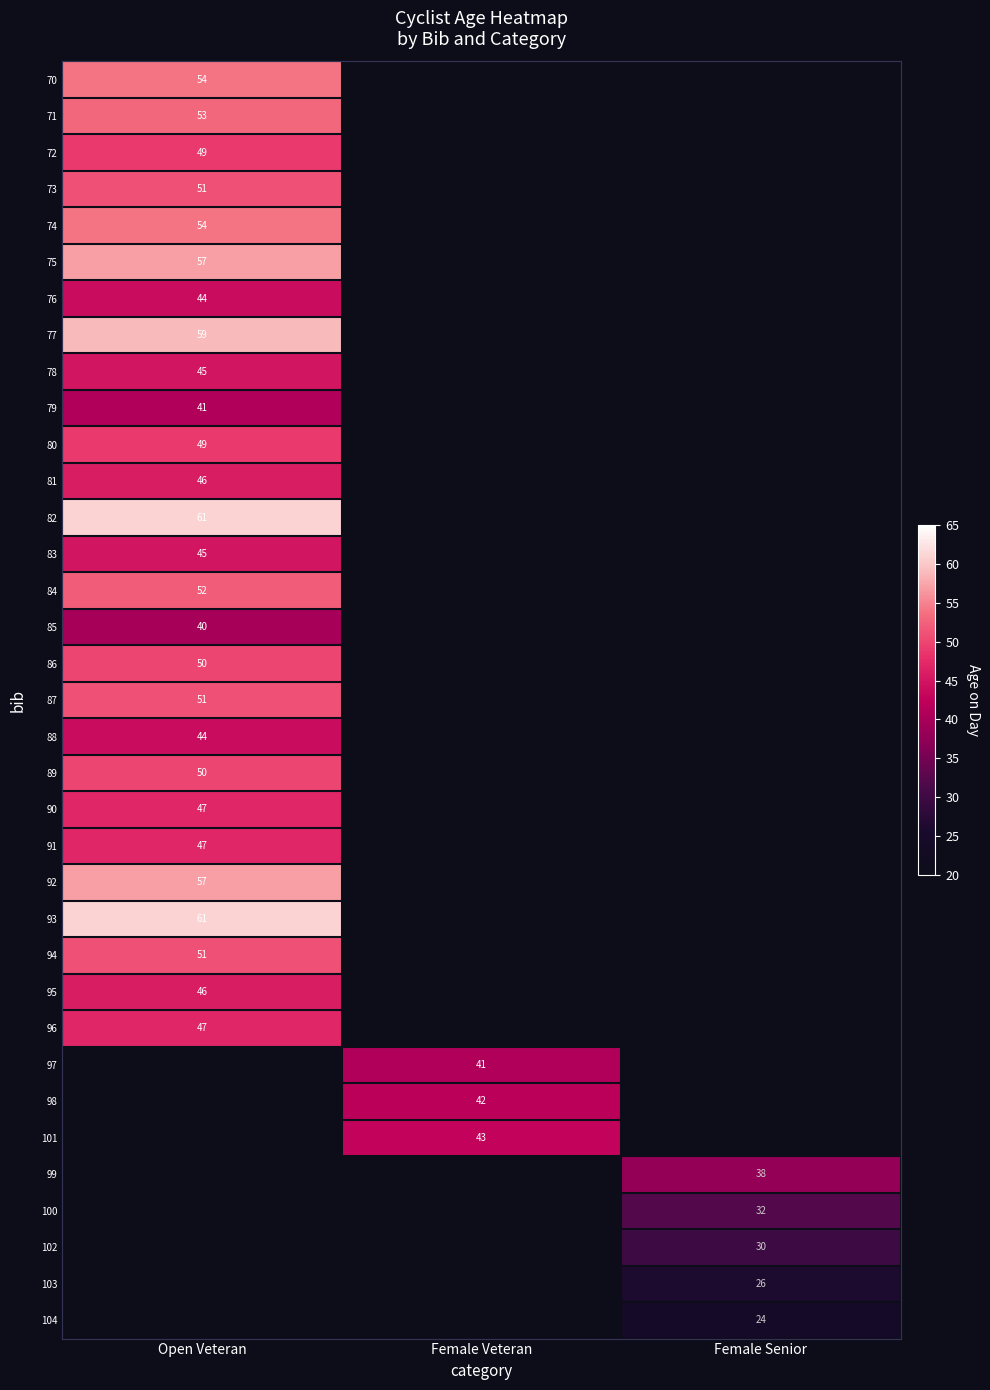

At how many categories does at least one series exceed 50?

1